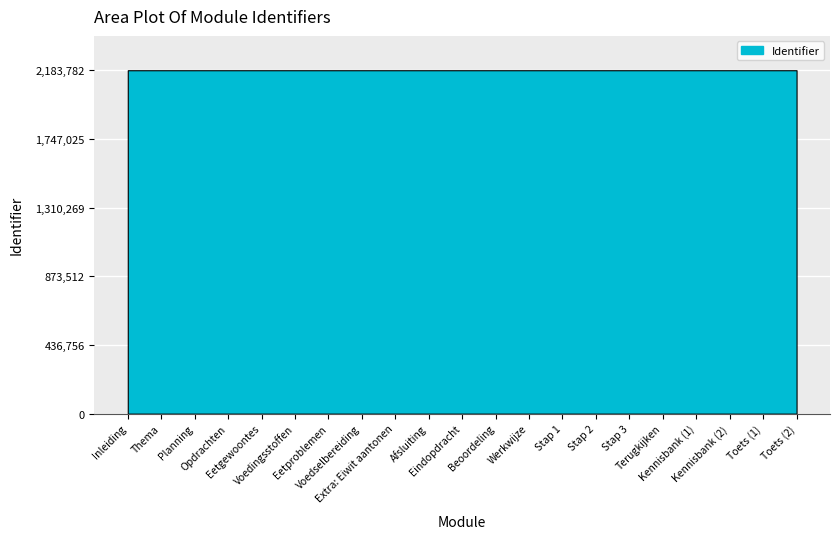

Reading left to right, what are all the values shown in this chart?

2183743	2183744	2183746	2183750	2183751	2183753	2183755	2183757	2183761	2183763	2183764	2183766	2183768	2183770	2183772	2183774	2183776	2183778	2183779	2183781	2183782